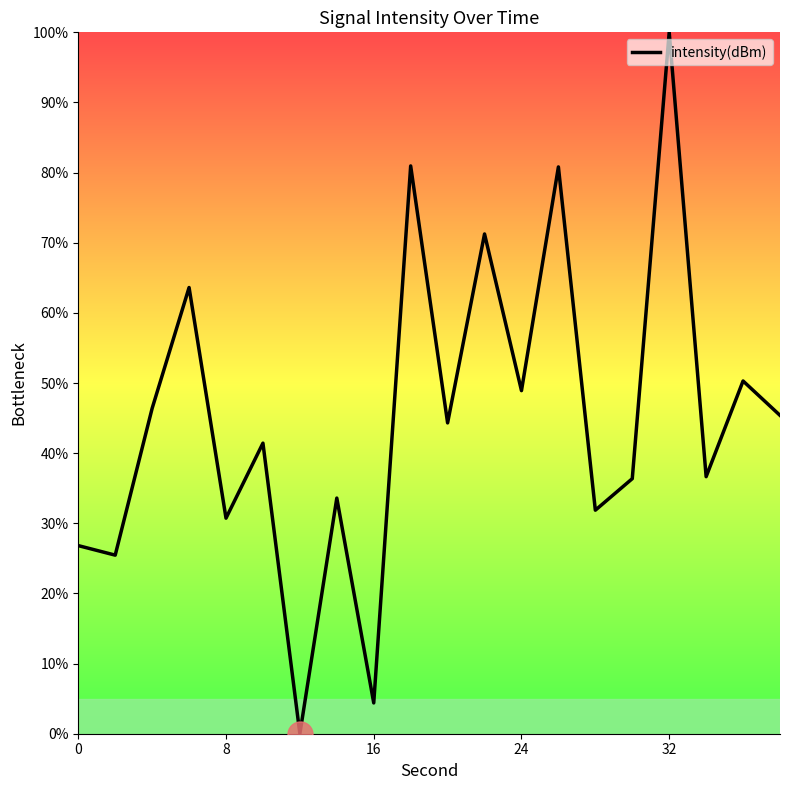

What is the greatest value displayed?

100.0